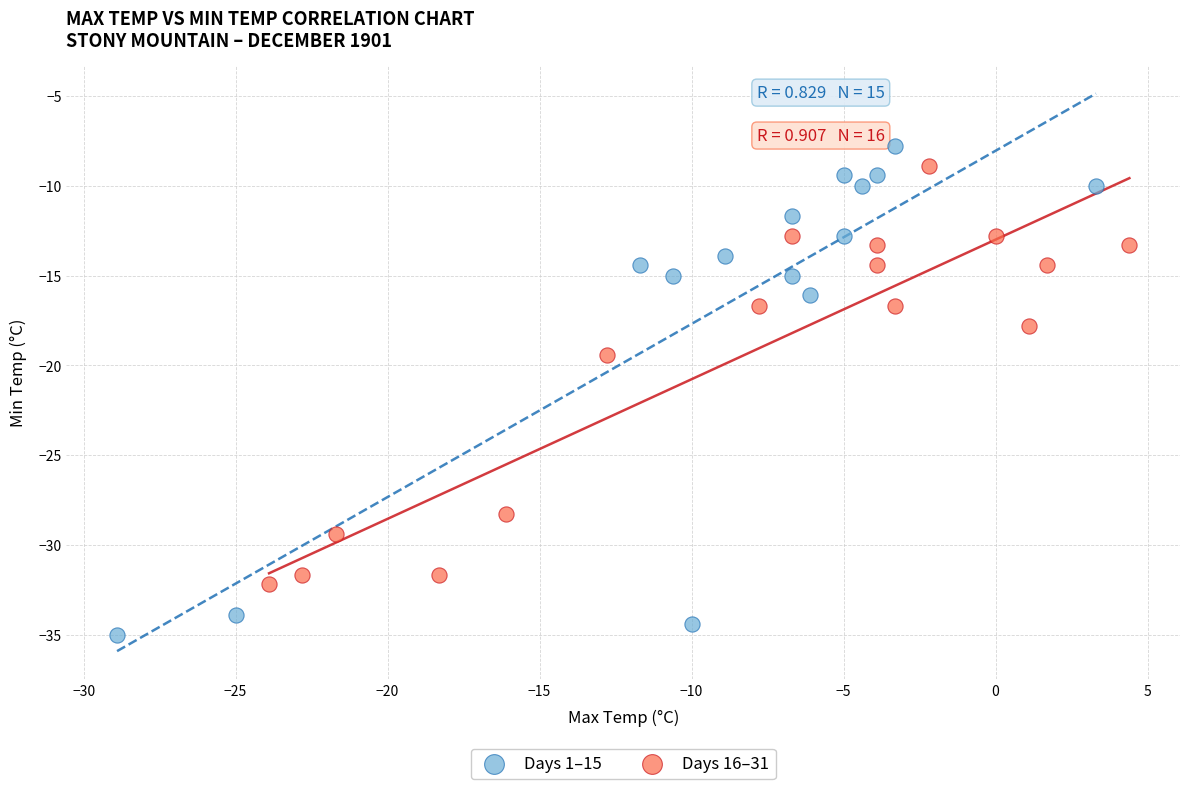

Which series has the widest spread of Y values?

Days 1–15